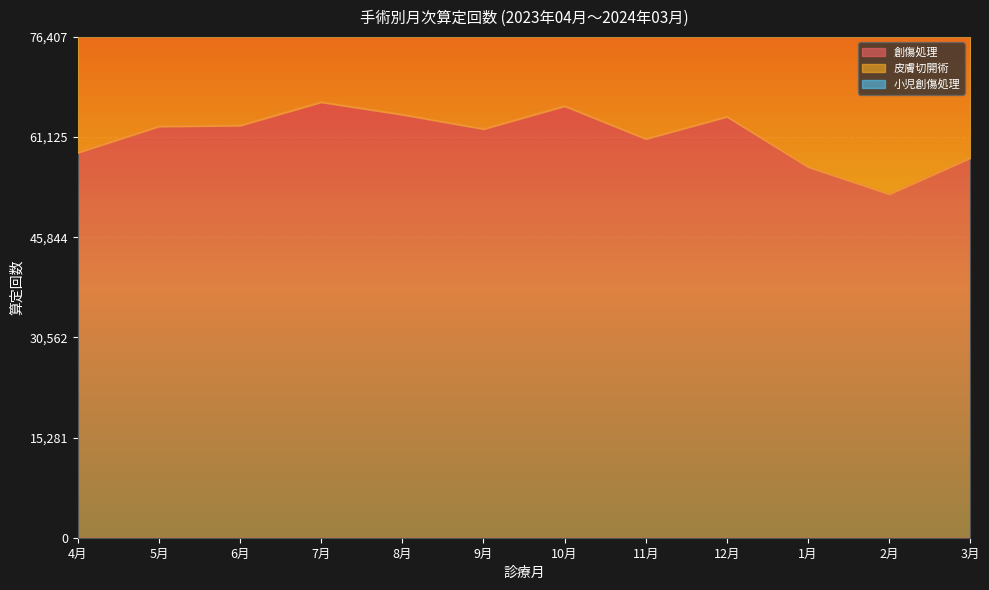

List the labels in order of 小児創傷処理 value, largest first.

4月, 10月, 5月, 8月, 11月, 7月, 3月, 9月, 1月, 12月, 6月, 2月